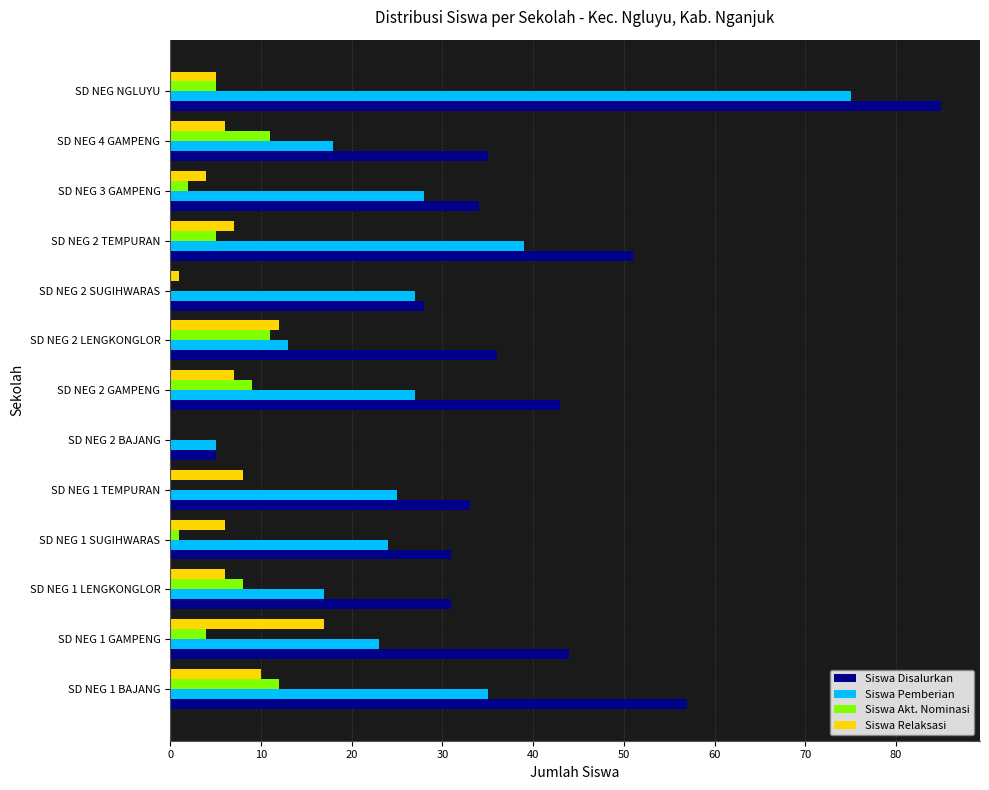

At which category is the sum across all series the highest?

SD NEG NGLUYU